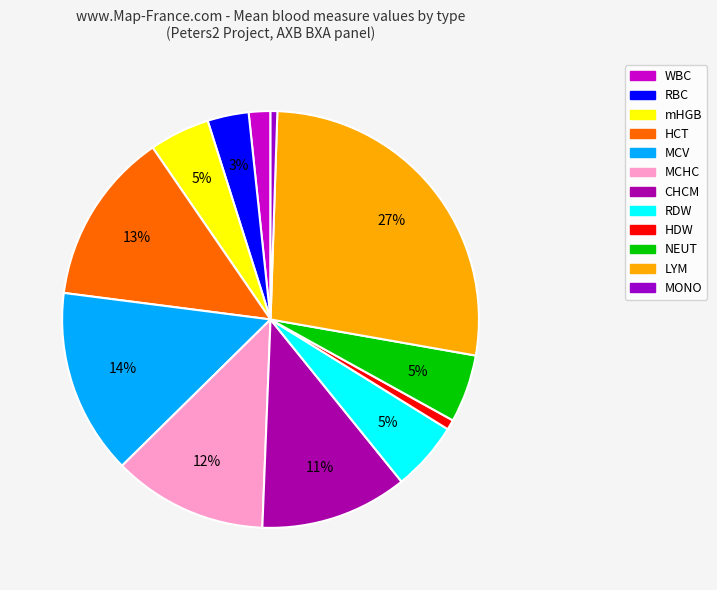

Does any single category account for the majority?

No